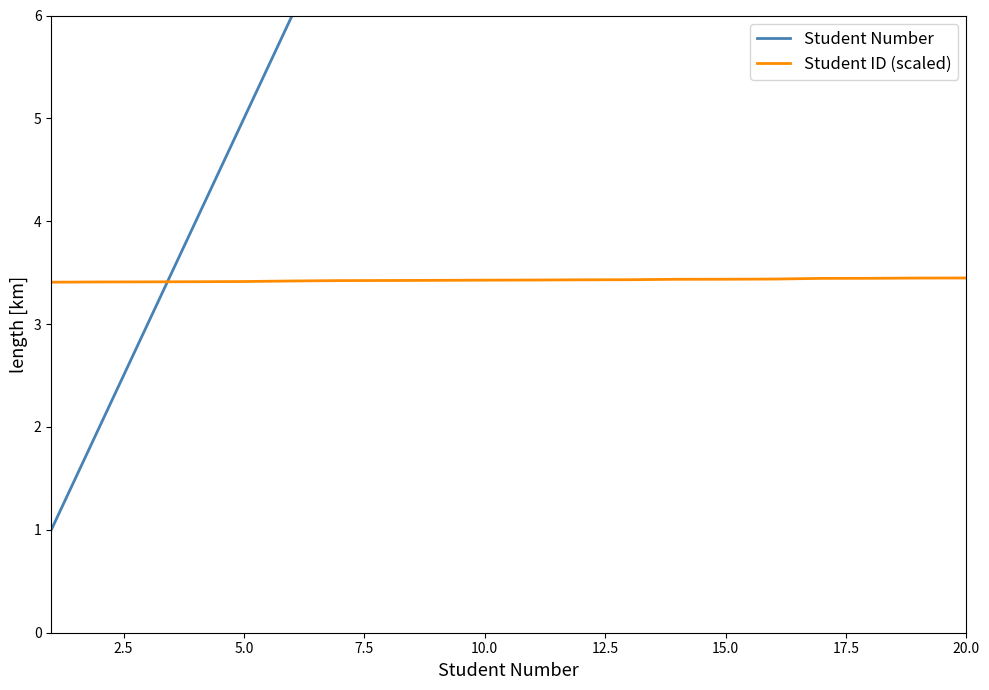

What is the greatest value displayed?

20.0